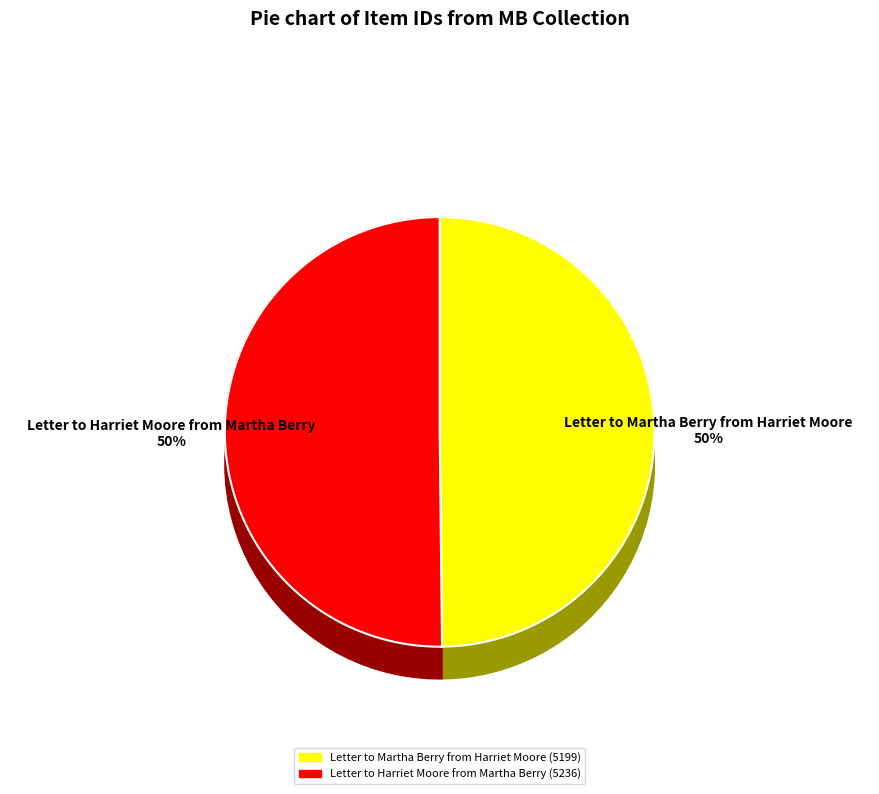

Does Letter to Martha Berry from Harriet Moore (5199) represent more than half of the total?

No